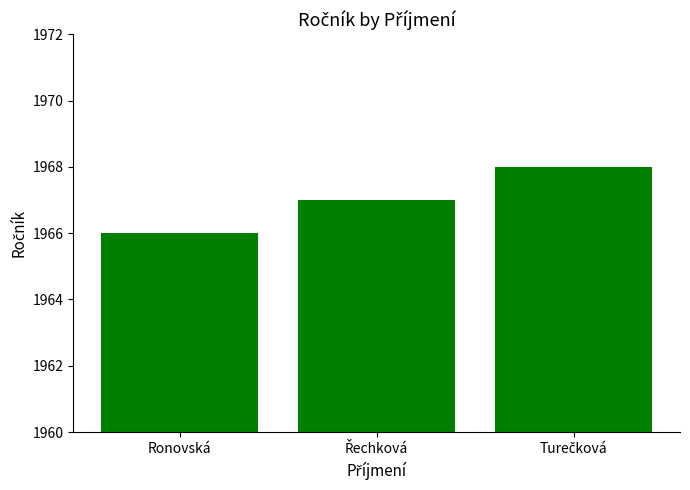

What is the maximum value shown in the chart?

1968